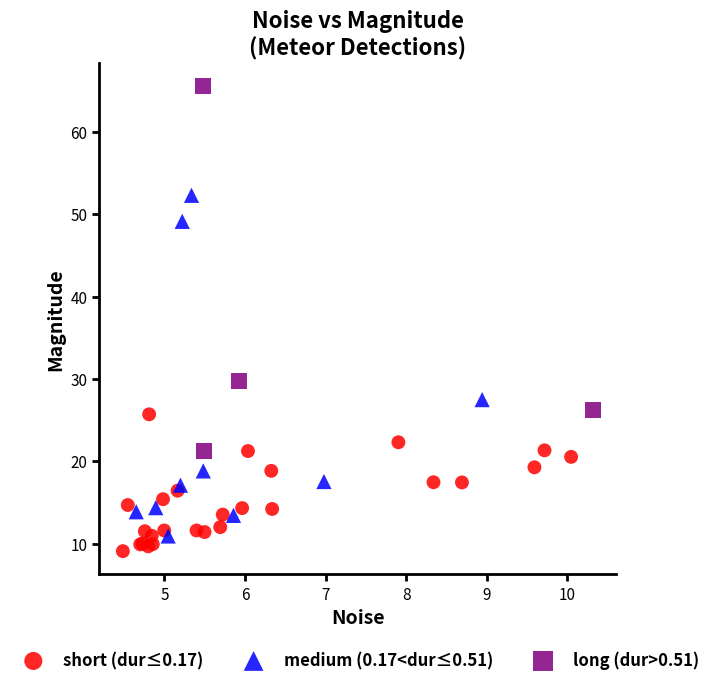

Which series reaches the maximum Y coordinate?

long (dur>0.51)